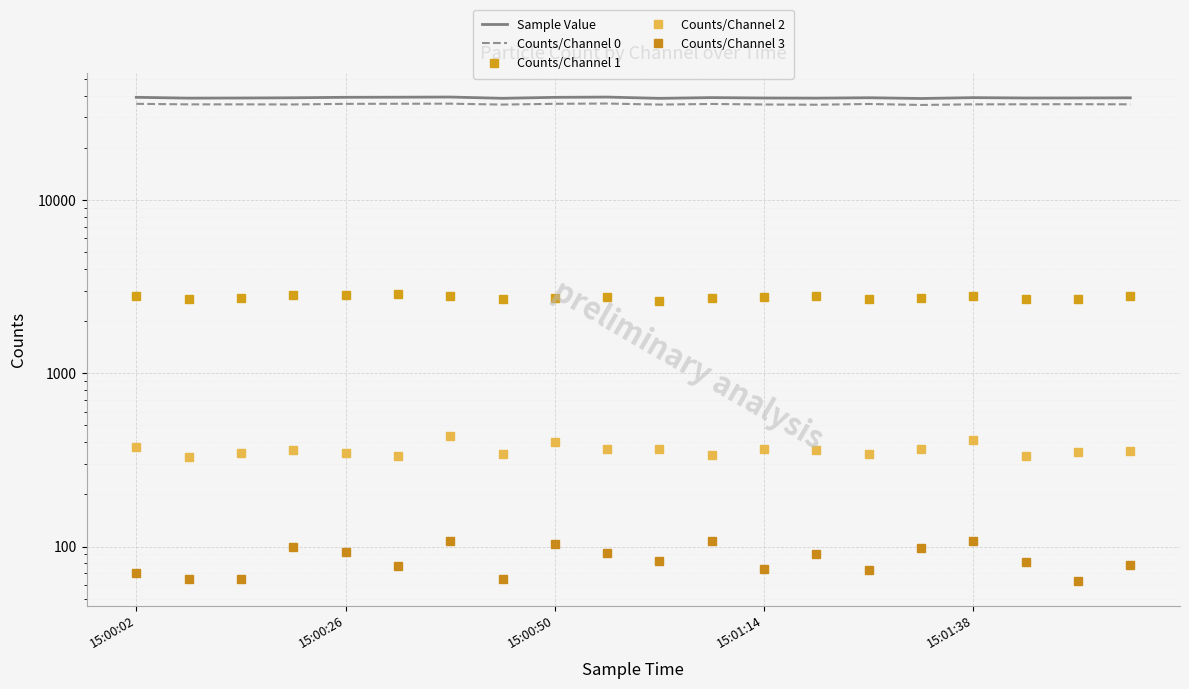

True or false: Counts/Channel 3 and Counts/Channel 0 intersect in this chart.

False